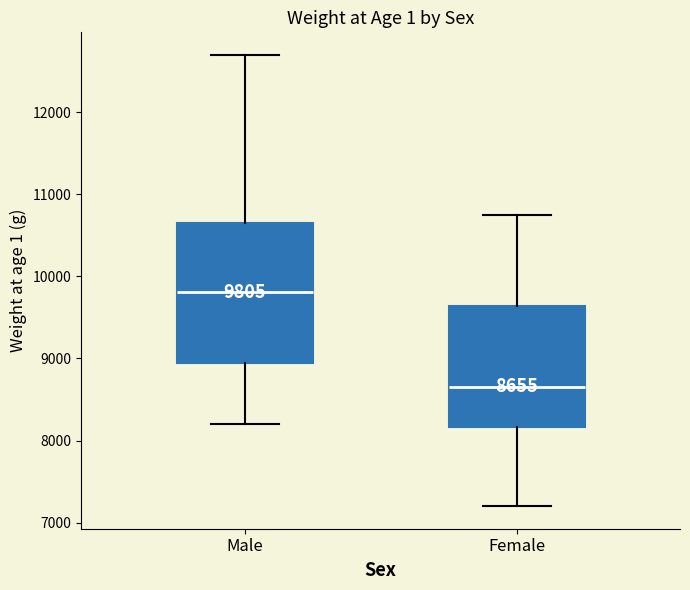

Which box has the lowest median line?

Female